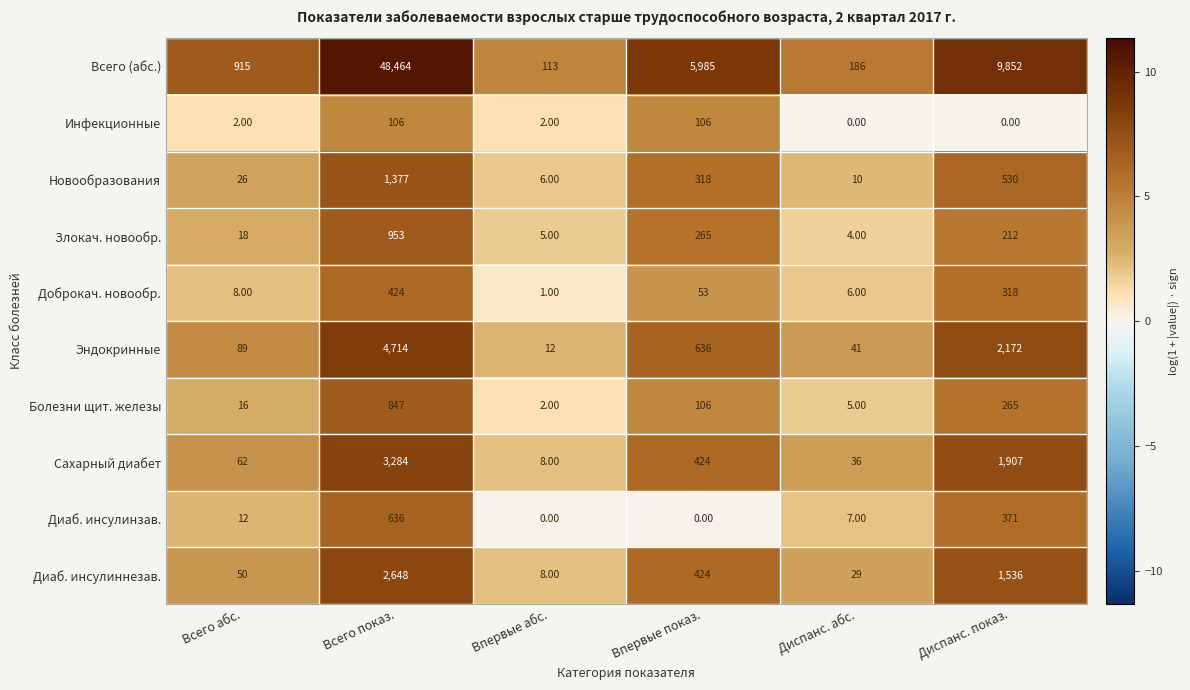

What is the average value of the Болезни щит. железы series?

207